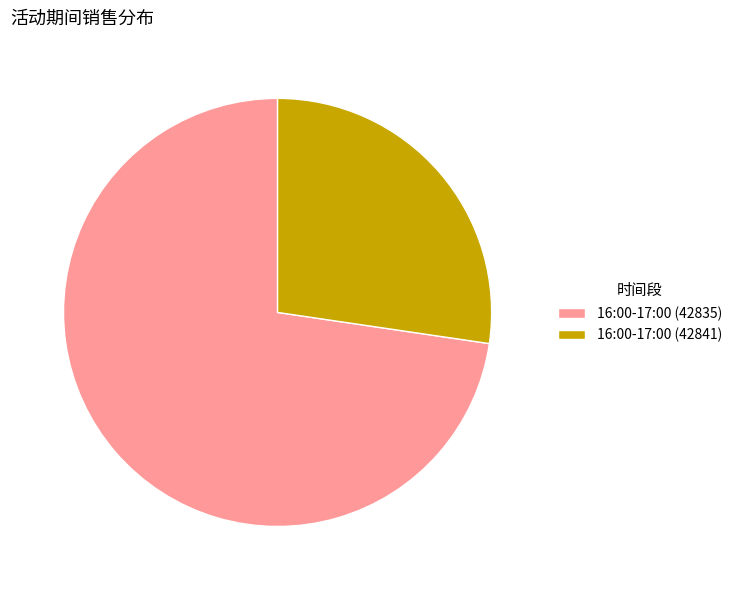

Count the number of slices in the pie.

2